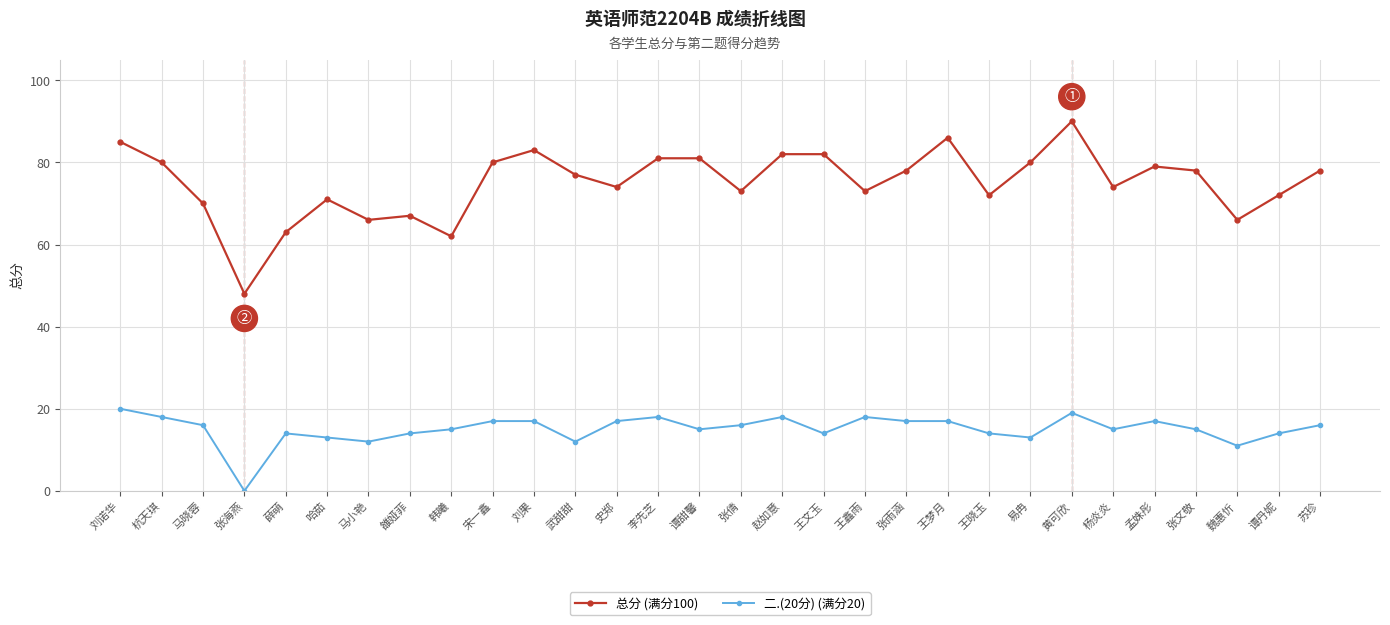

Which series has the widest spread of values?

总分 (满分100)